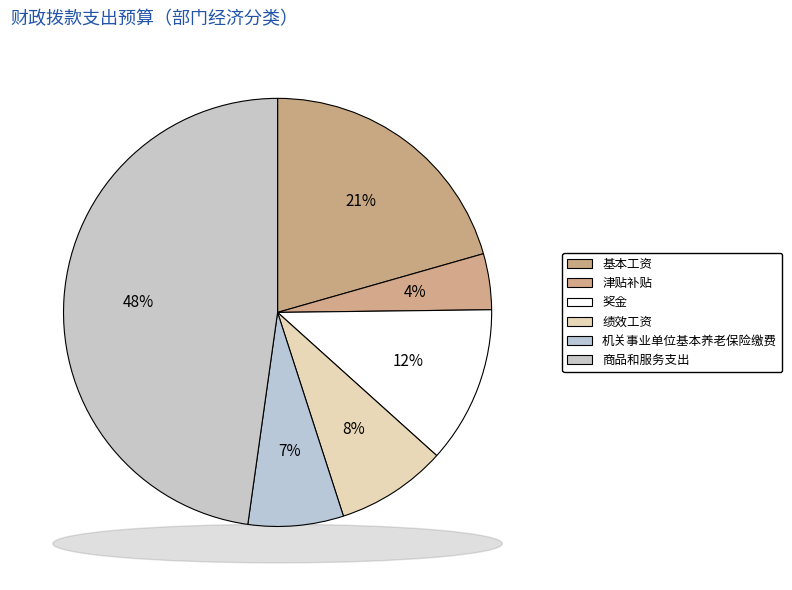

Which category has the smallest portion of the pie?

津贴补贴